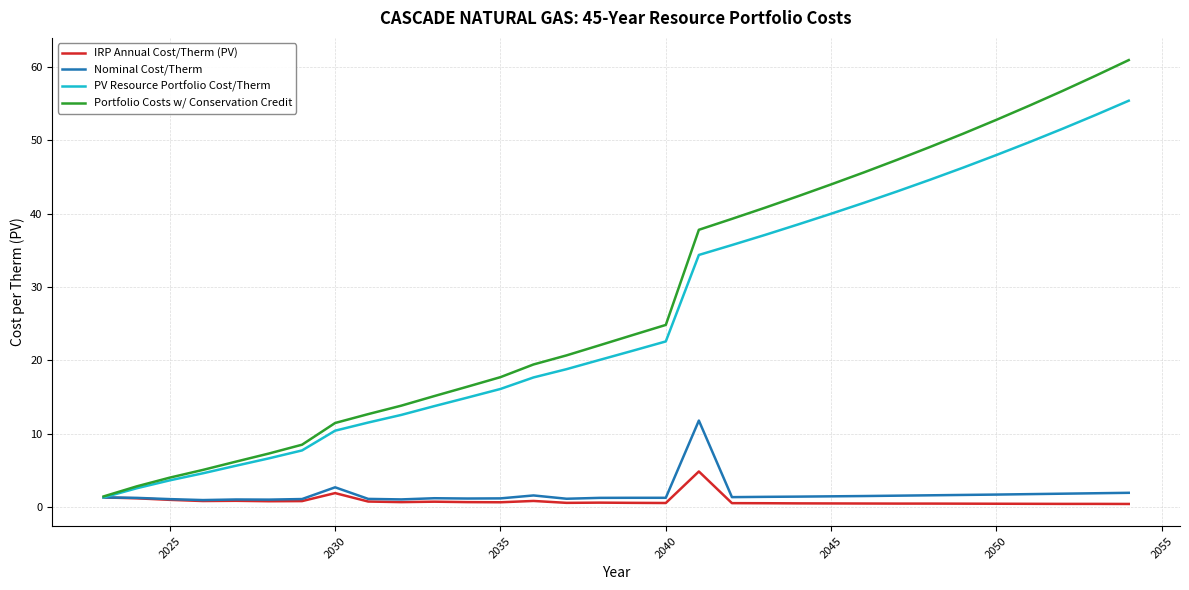

Which series has the largest range (max minus min)?

Portfolio Costs w/ Conservation Credit